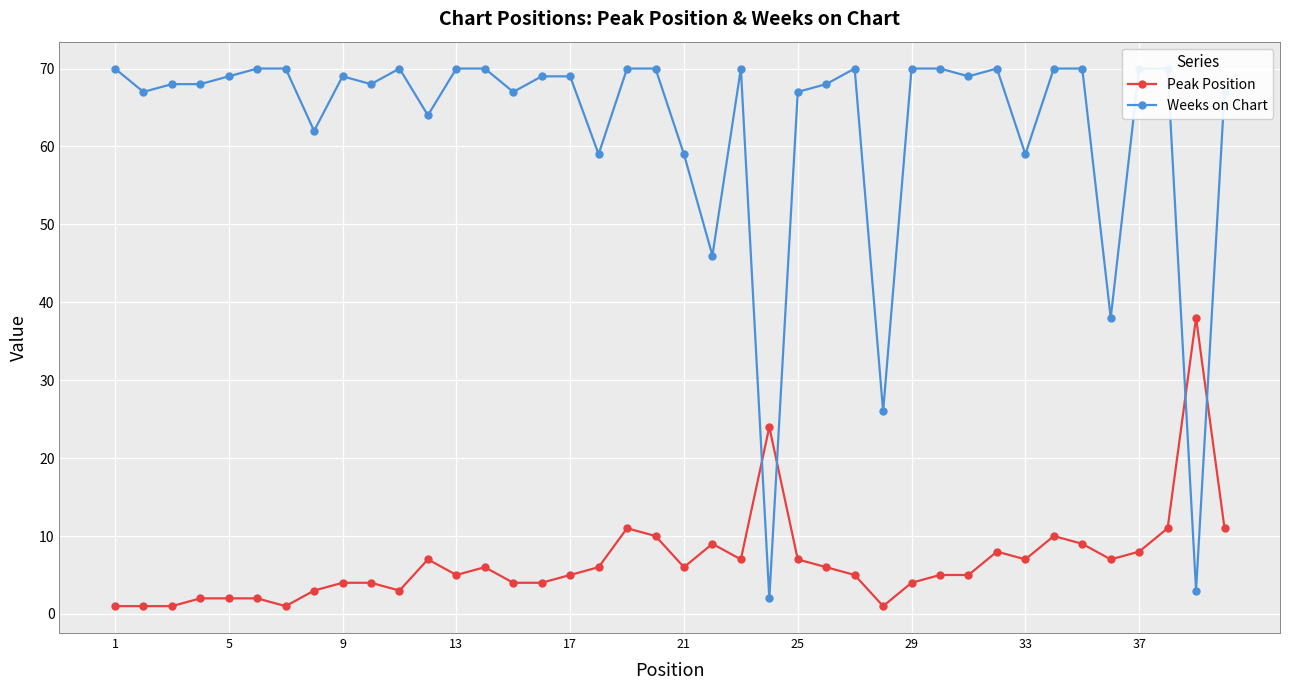

What is the average value of the Weeks on Chart series?

62